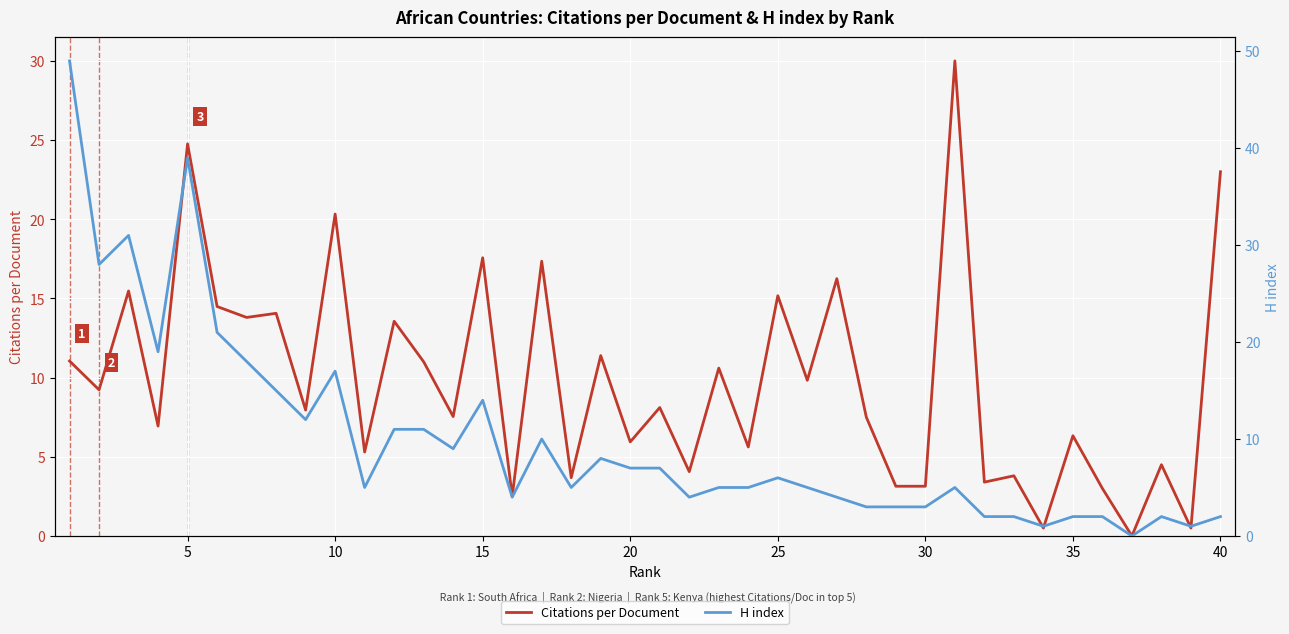

How many times do Citations per Document and H index cross each other?

12